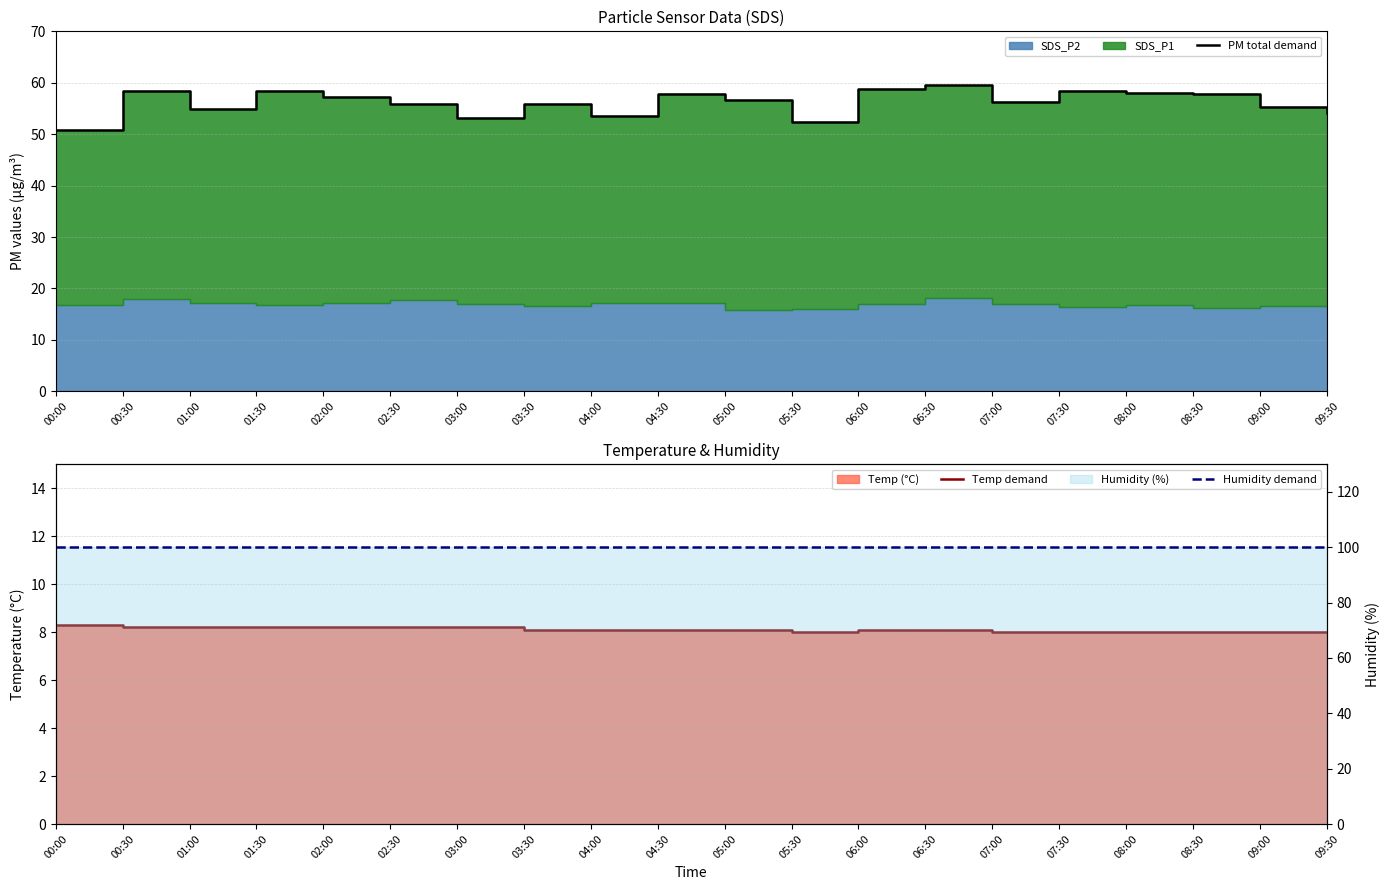

True or false: Temp demand and PM total demand cross at least once.

False